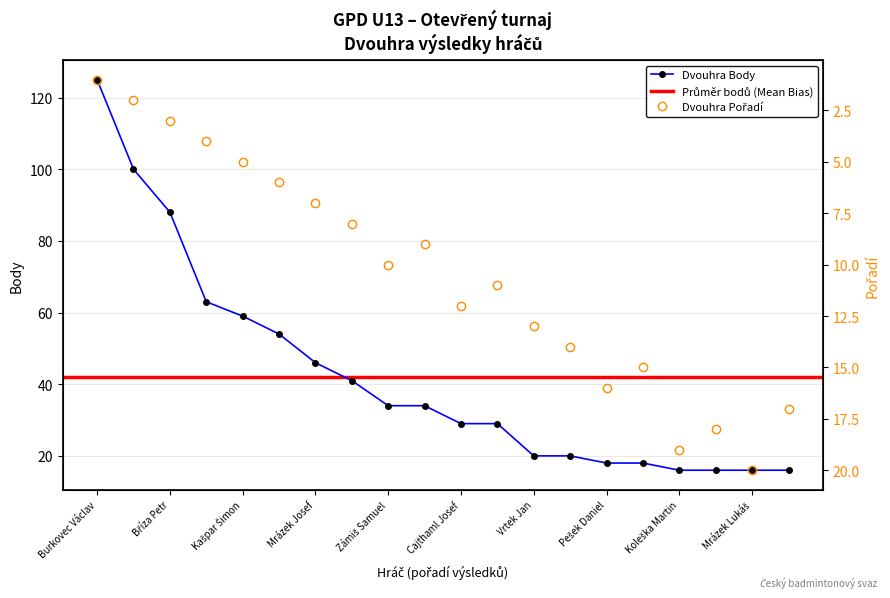

How many data points in Dvouhra Pořadí are above 11?

9